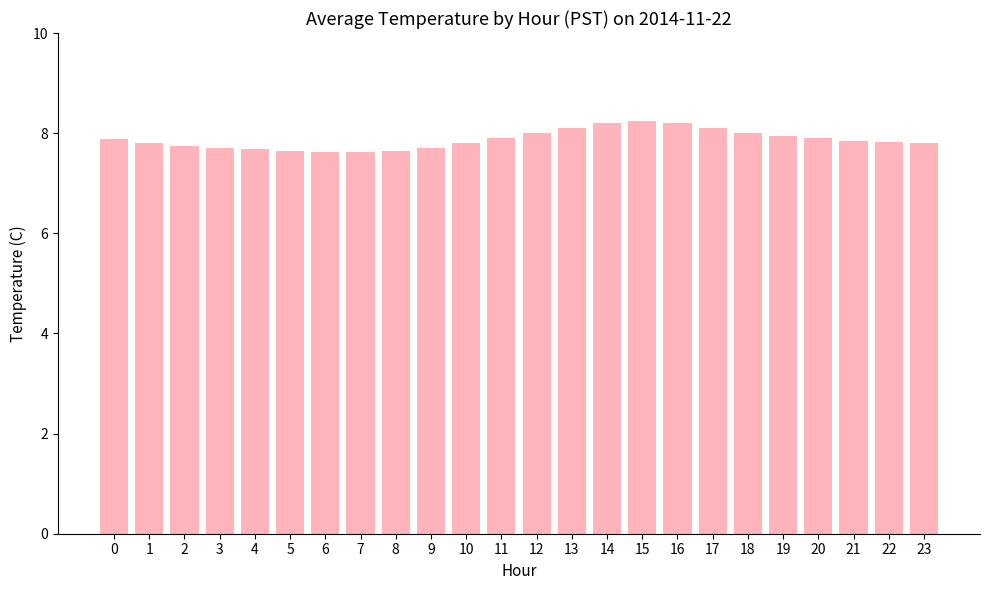

What is the minimum value shown in the chart?

7.6